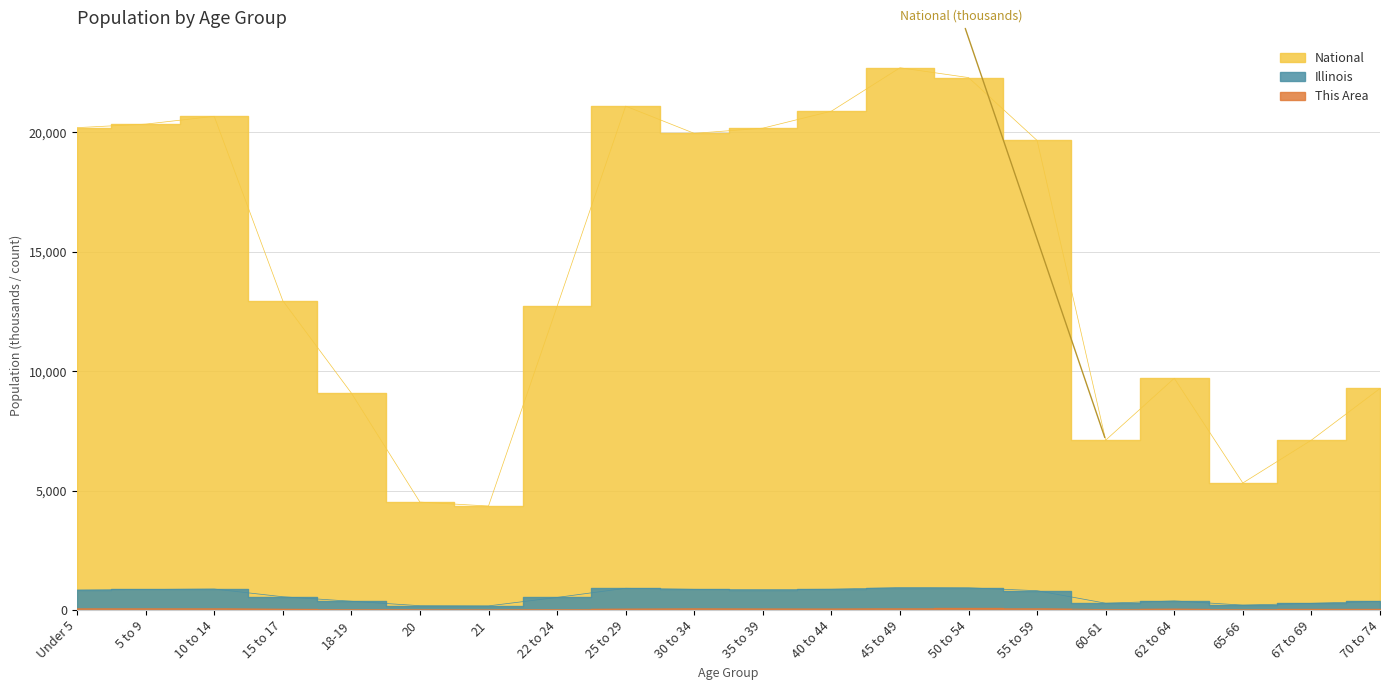

At which label does This Area reach its minimum?

21